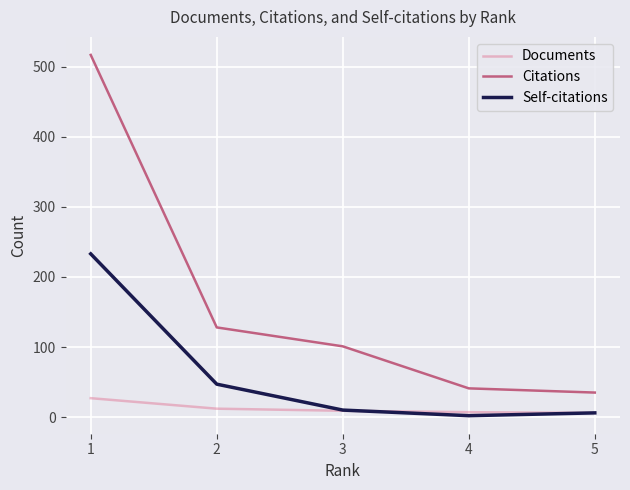

Does the chart display data point markers on the line(s)?

No